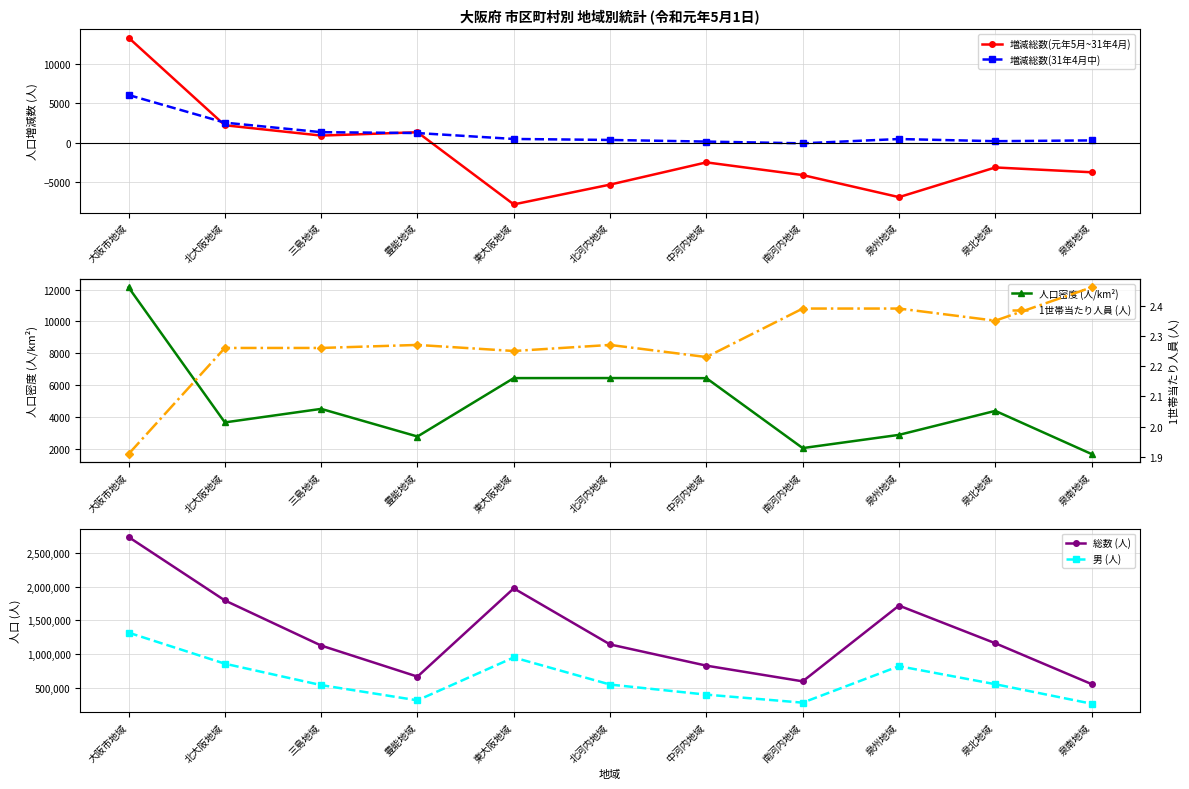

How many lines are shown in the chart?

6